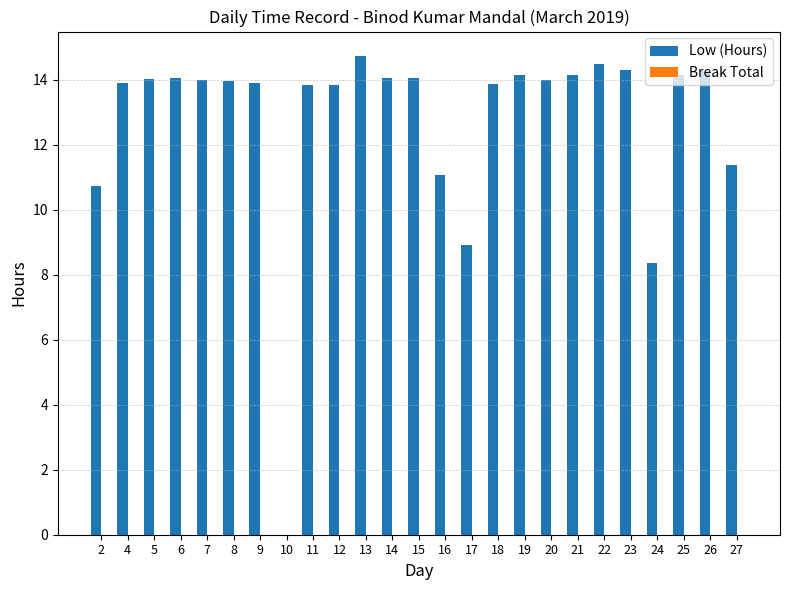

Where does the data first go above 13?

4